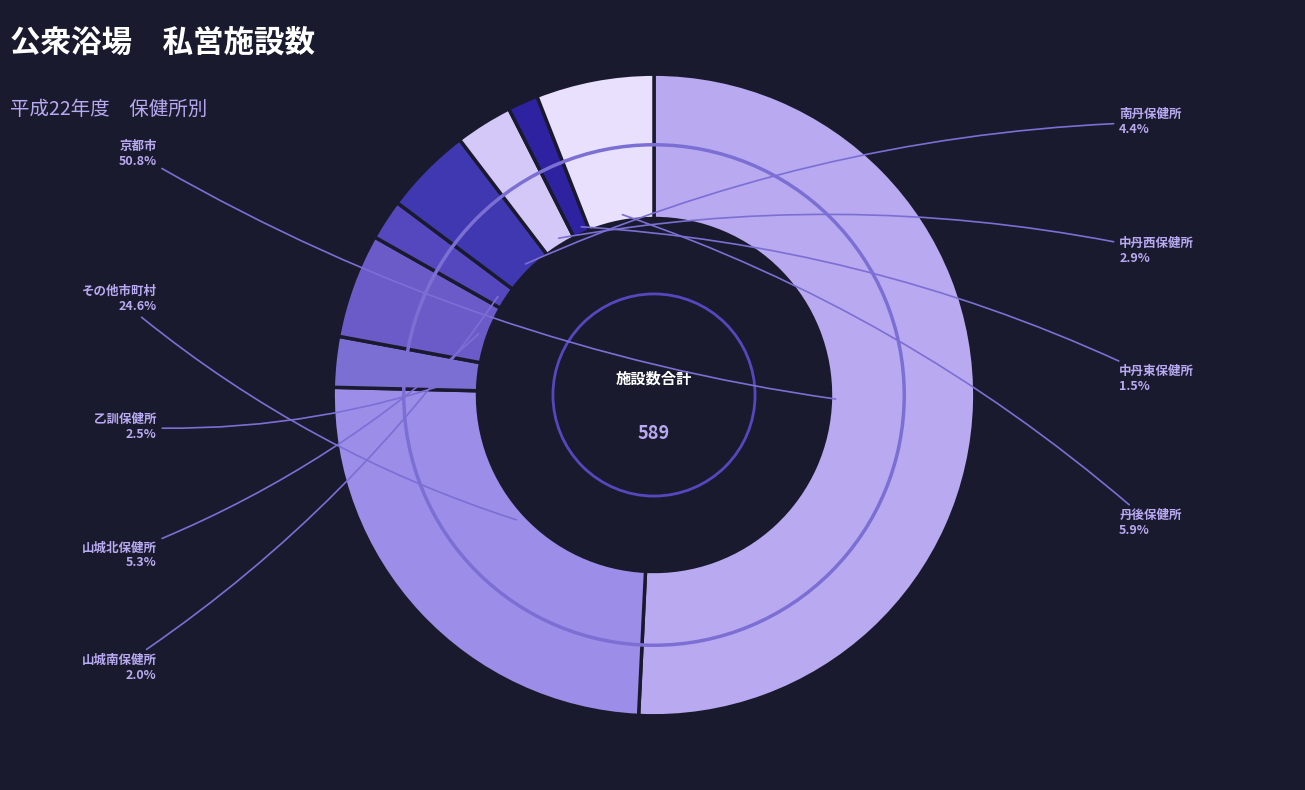

Which category has the biggest portion of the pie?

京都市